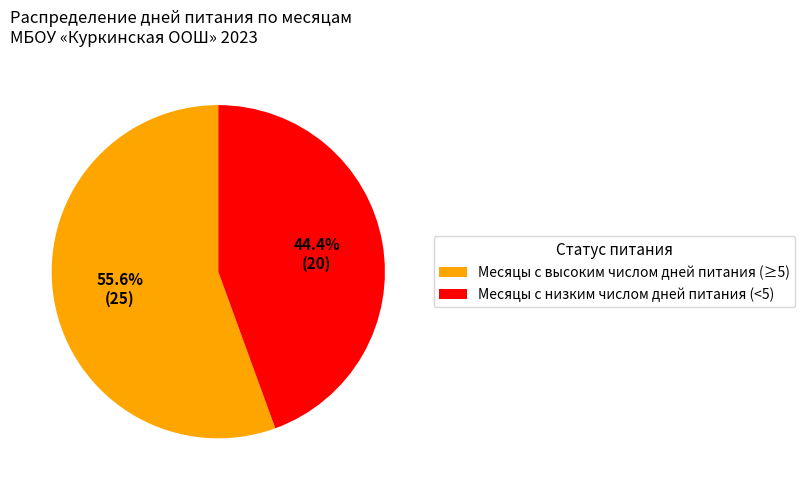

What is the smallest slice in the pie chart?

Месяцы с низким числом дней питания (<5)